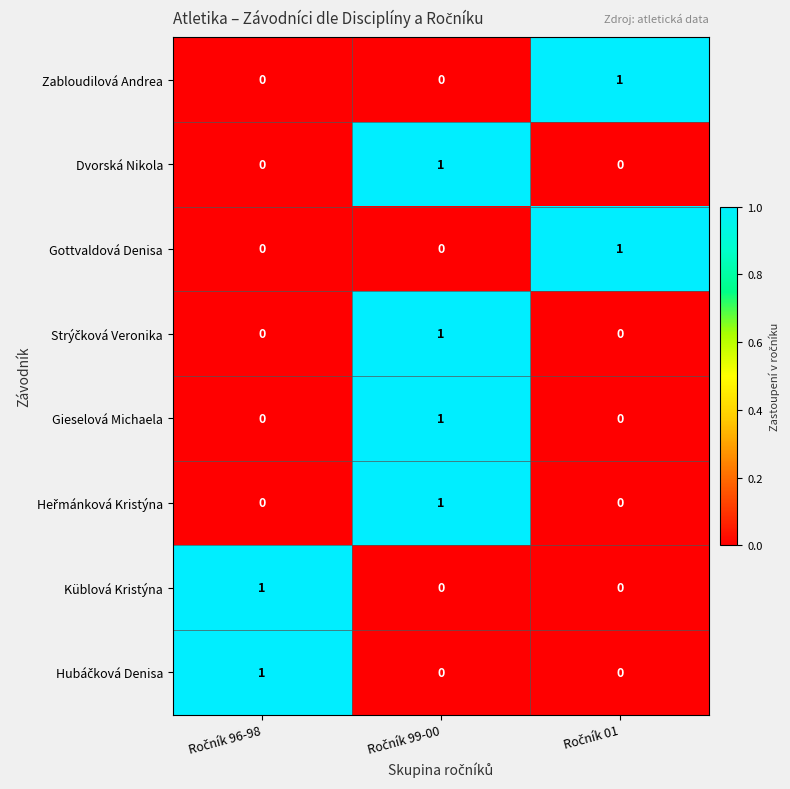

Which series has the largest total across all categories?

Zabloudilová Andrea